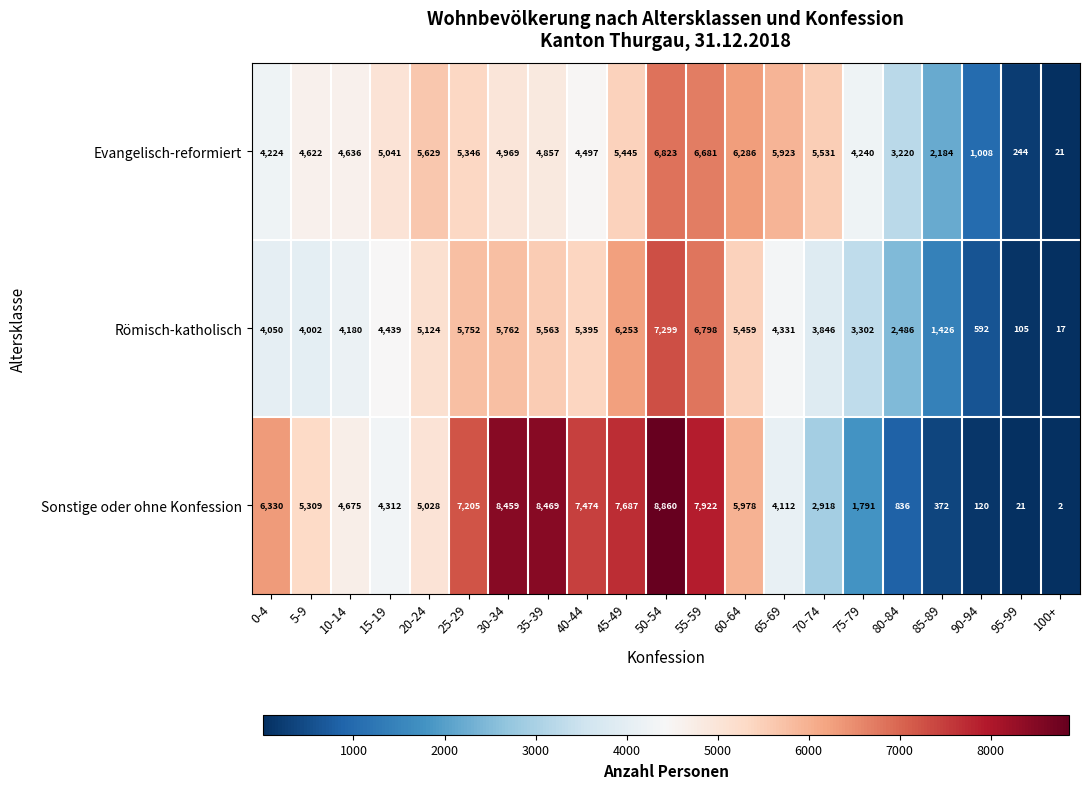

What is the total value across all series at 20-24?

15781